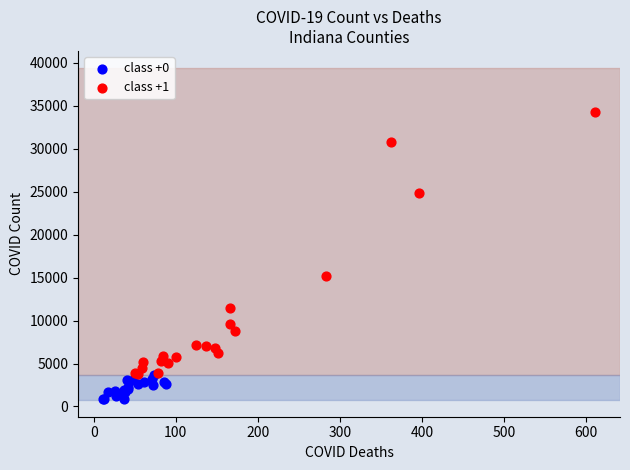

Which series contains the lowest Y value?

class +0